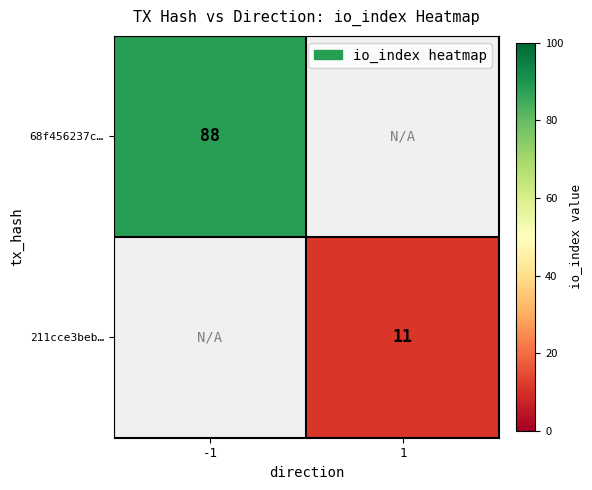

The 211cce3beb… series shows 7 at 1. True or false?

False